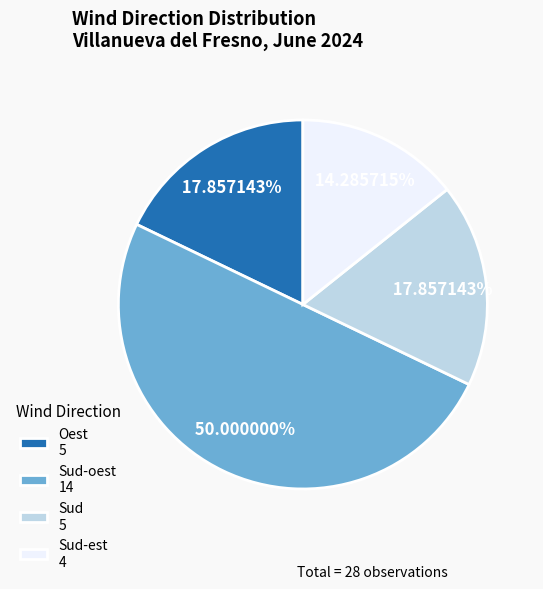

Is the sum of Sud-oest 14 and Oest 5 greater than half?

Yes